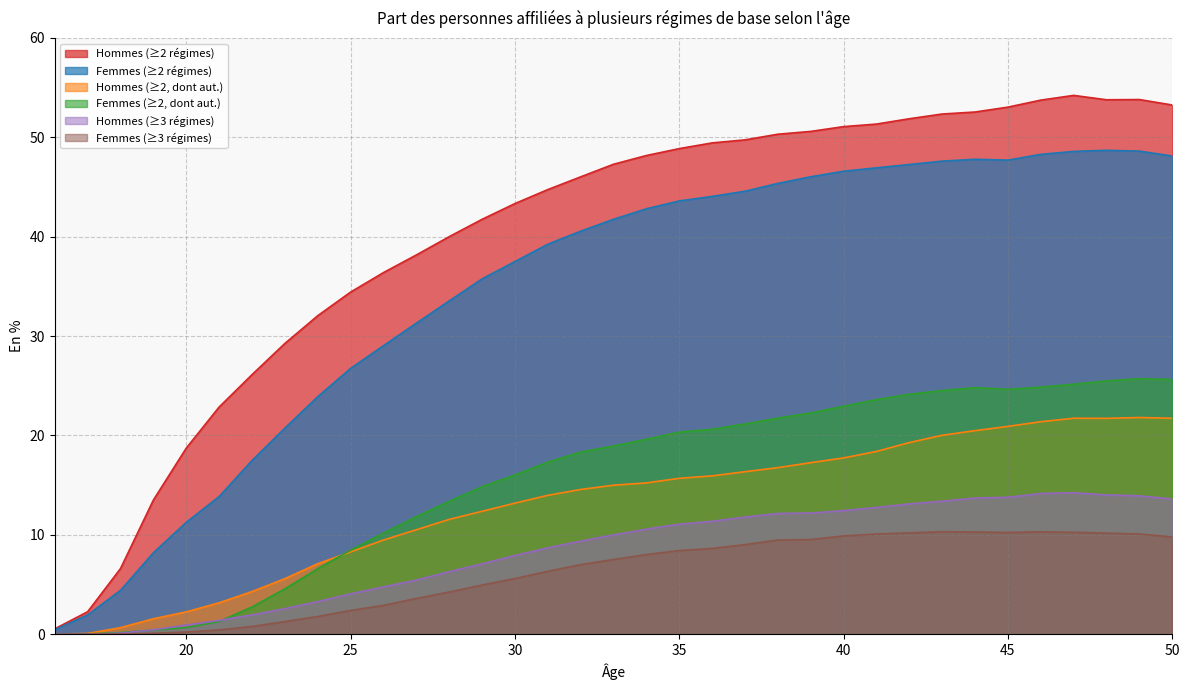

What value does the Femmes (≥3 régimes) series have at 21?

0.4